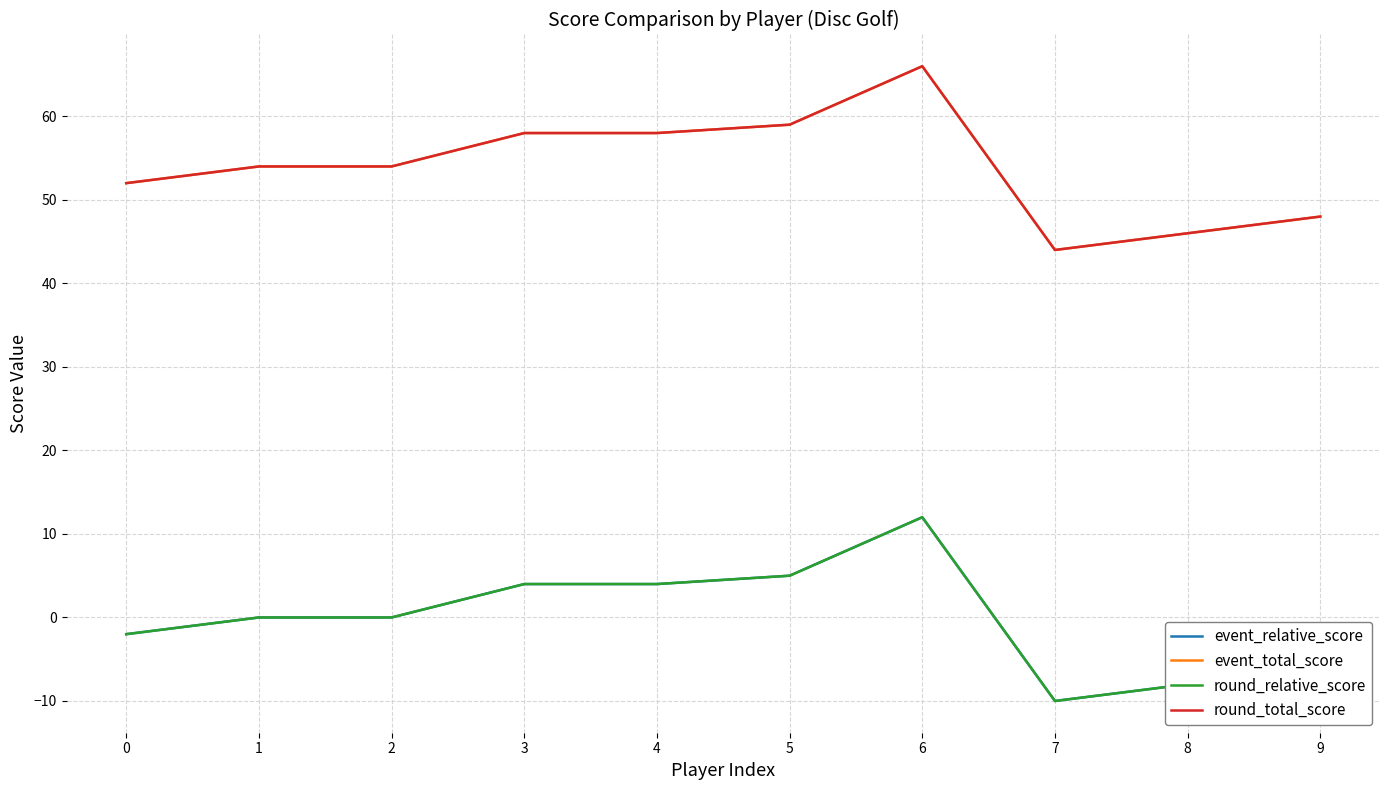

At which category is the sum across all series the highest?

6